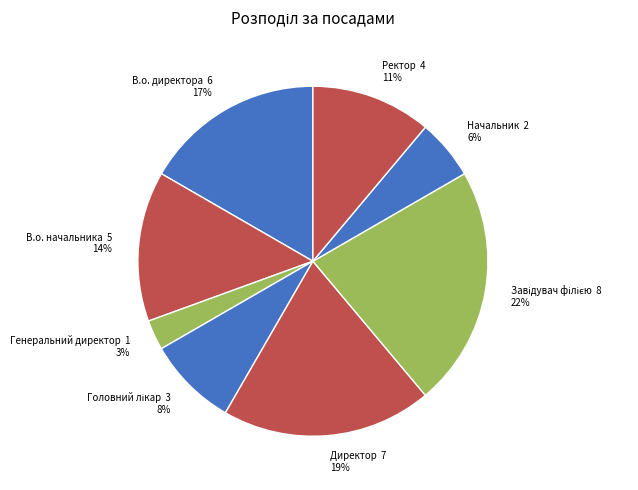

Count the number of slices in the pie.

8